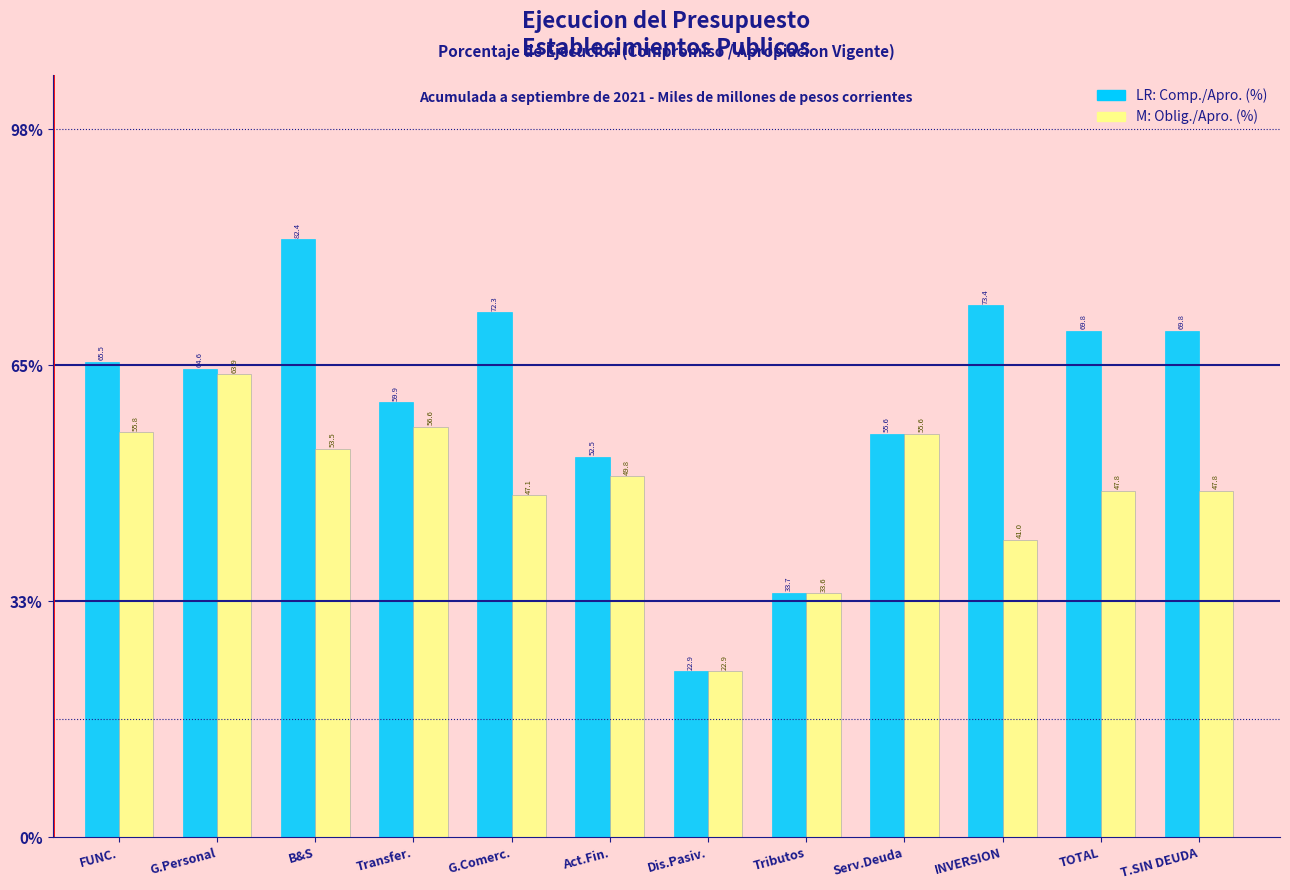

What is the difference between the highest and lowest values at FUNC.?

9.7